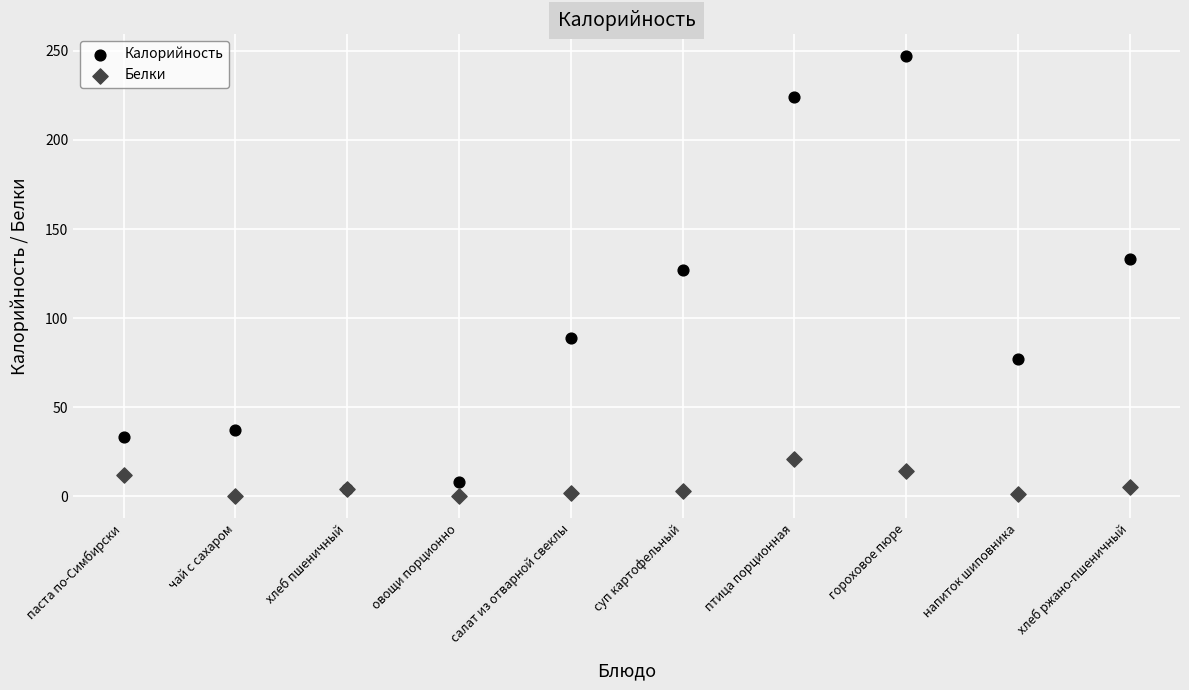

Which series contains the lowest Y value?

Белки